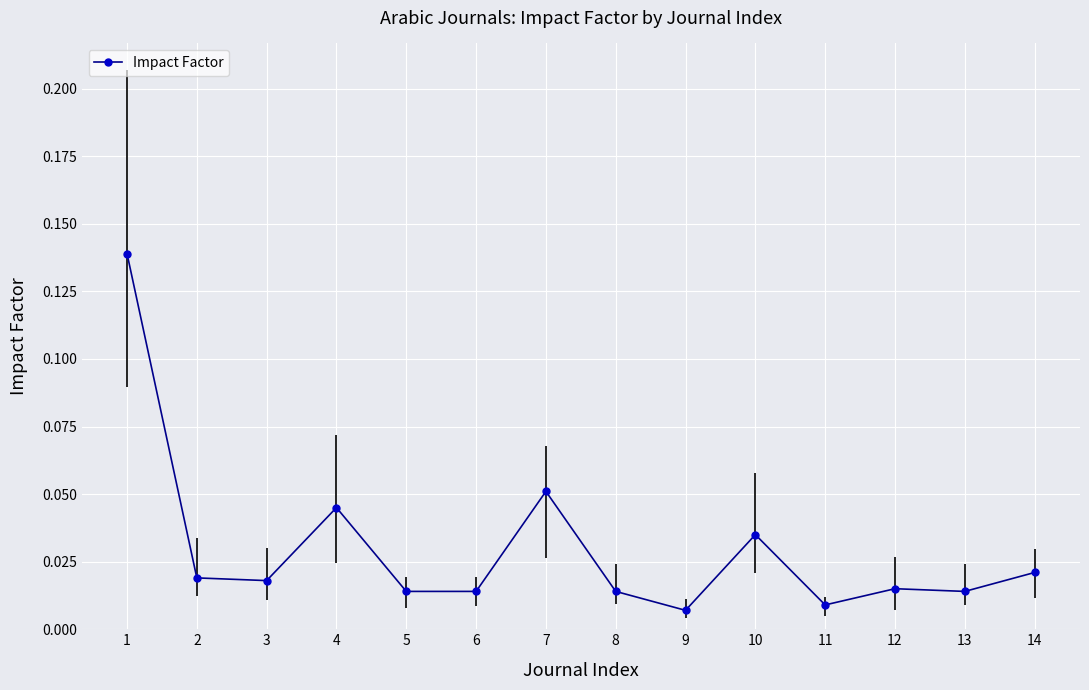

Does the chart have visible grid lines?

Yes